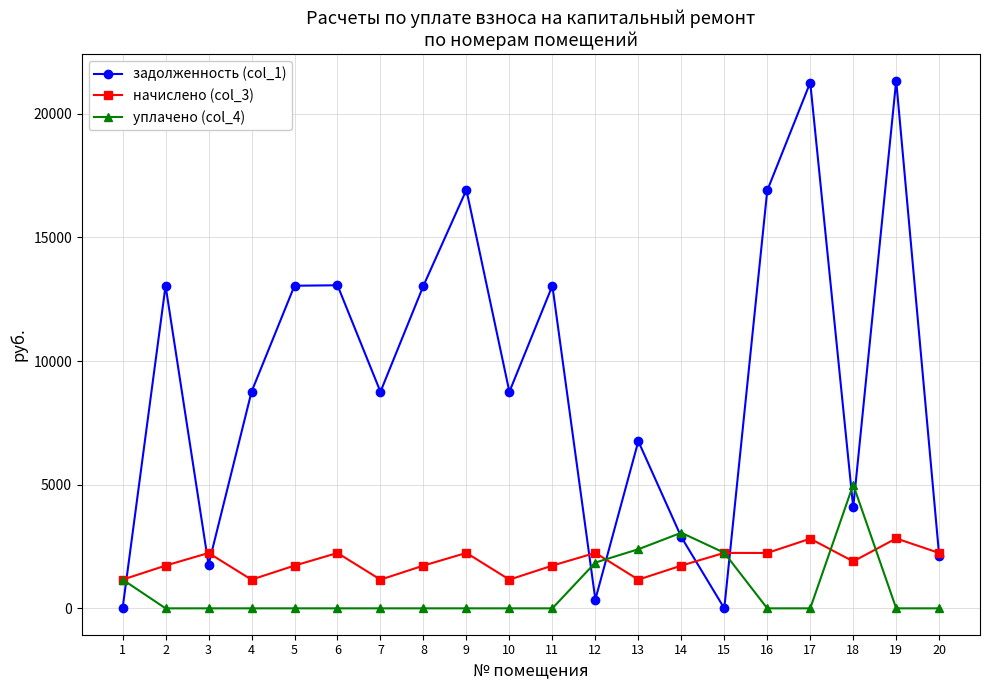

What is the spread (max minus min) of values at 19?

21340.1